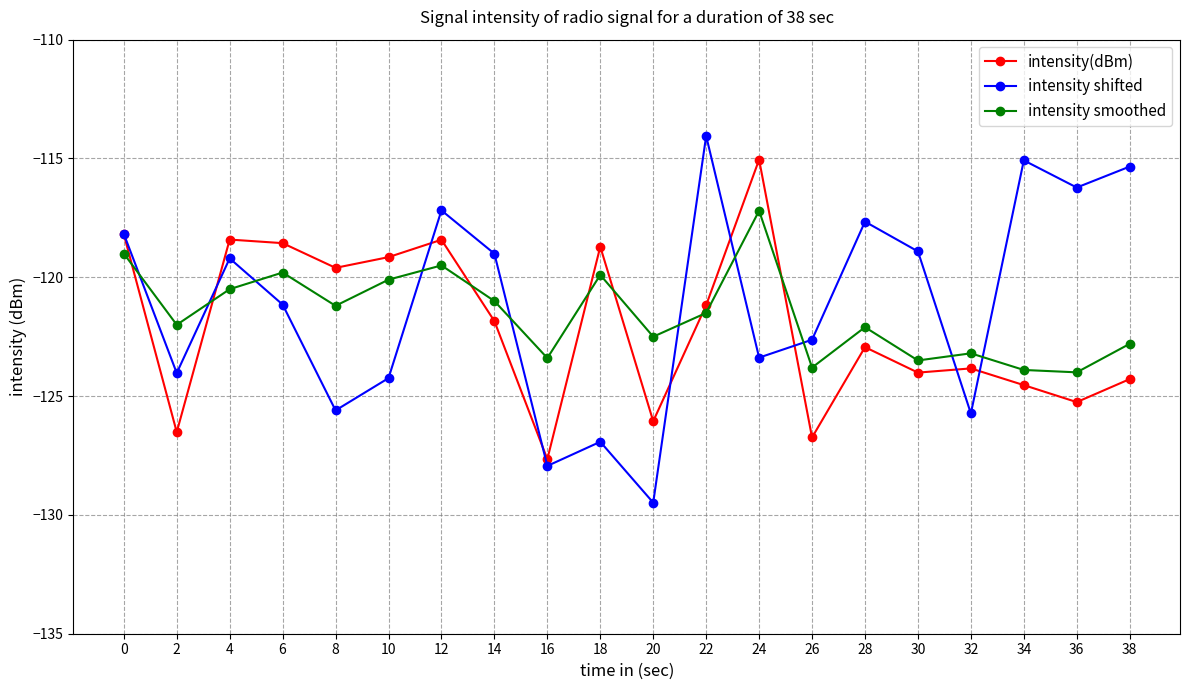

True or false: intensity shifted has more than 2 points higher than both neighbors.

True